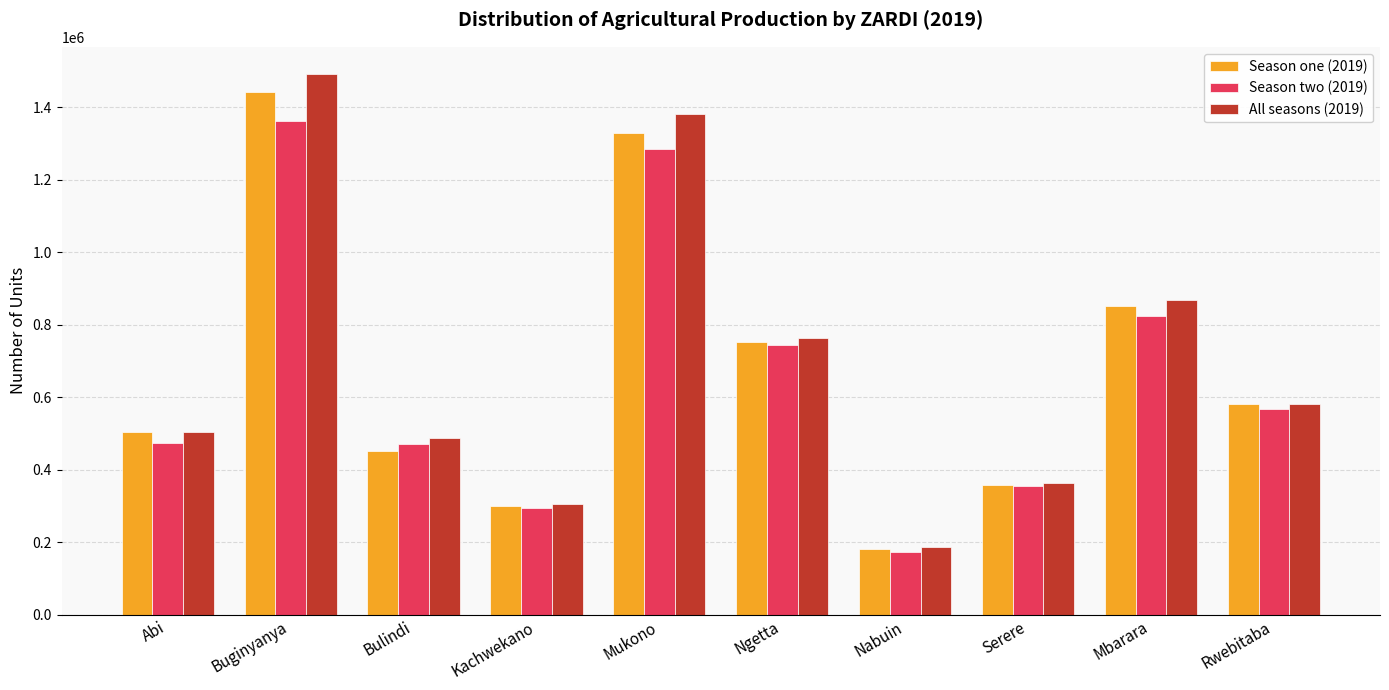

At which category is the sum across all series the highest?

Buginyanya